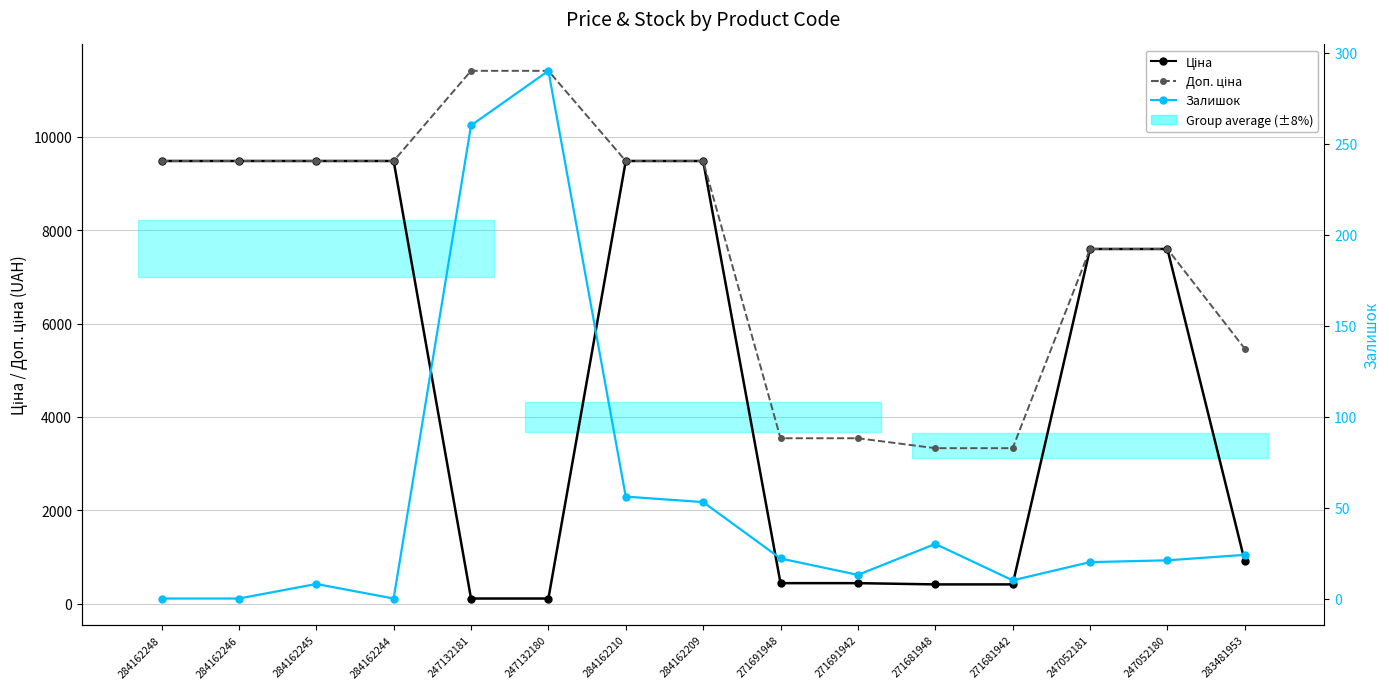

What are all the series names shown in the legend?

Ціна, Доп. ціна, Залишок